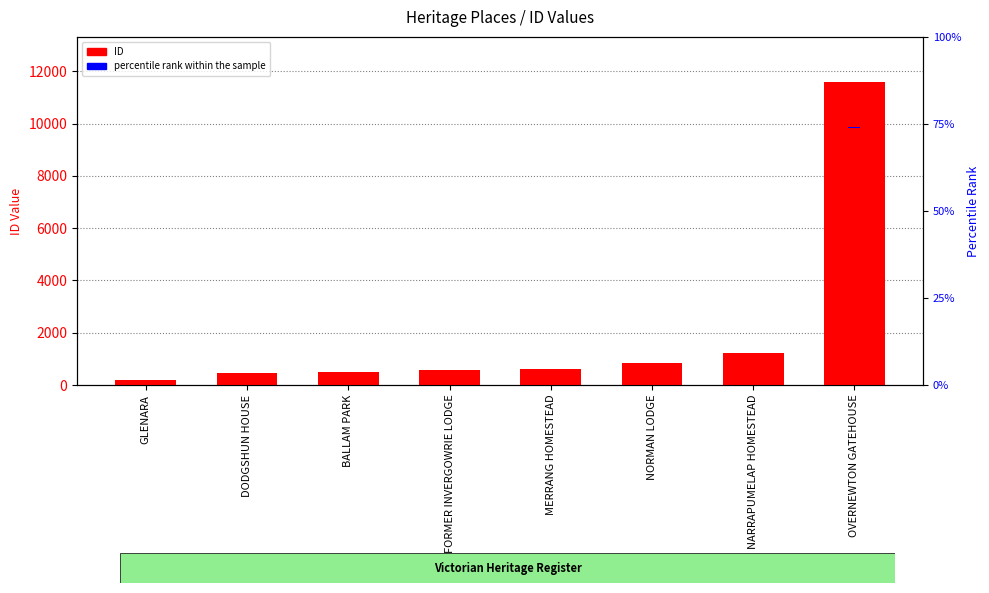

What are all the series names shown in the legend?

ID, percentile rank within the sample